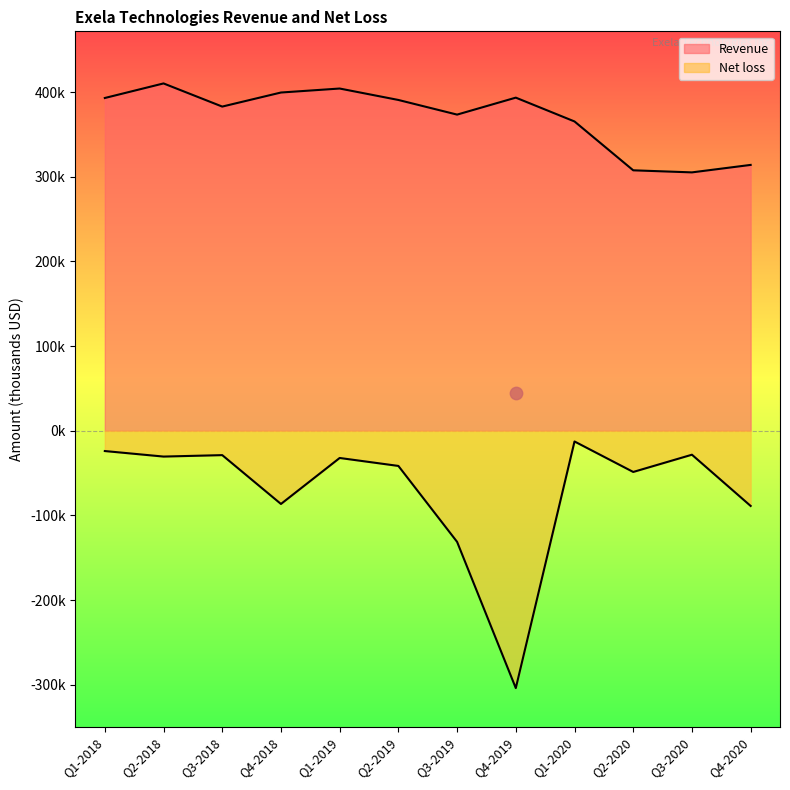

What is the total value across all series at Q3-2018?

354224